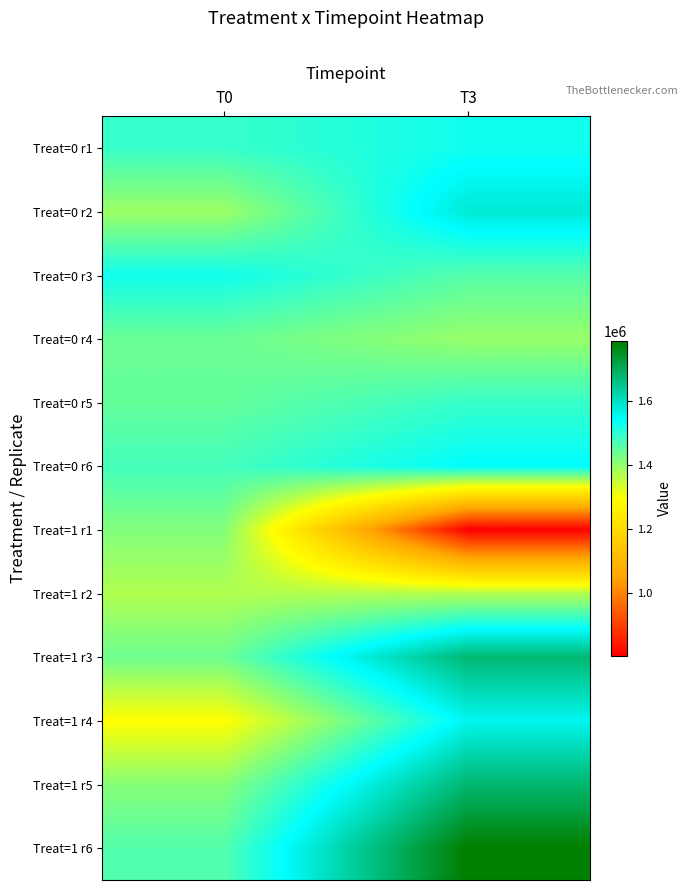

Reading left to right, list all the values displayed in this chart.

Treat=0 r1: T0=1487804.9	T3=1524390.2
Treat=0 r2: T0=1390243.9	T3=1580487.8
Treat=0 r3: T0=1524390.2	T3=1458536.6
Treat=0 r4: T0=1439024.4	T3=1395122.0
Treat=0 r5: T0=1443902.4	T3=1487804.9
Treat=0 r6: T0=1475609.8	T3=1541463.4
Treat=1 r1: T0=1414634.1	T3=802439.0
Treat=1 r2: T0=1370731.7	T3=1368292.7
Treat=1 r3: T0=1434146.3	T3=1675609.8
Treat=1 r4: T0=1292682.9	T3=1556097.6
Treat=1 r5: T0=1409756.1	T3=1678048.8
Treat=1 r6: T0=1460975.6	T3=1787804.9